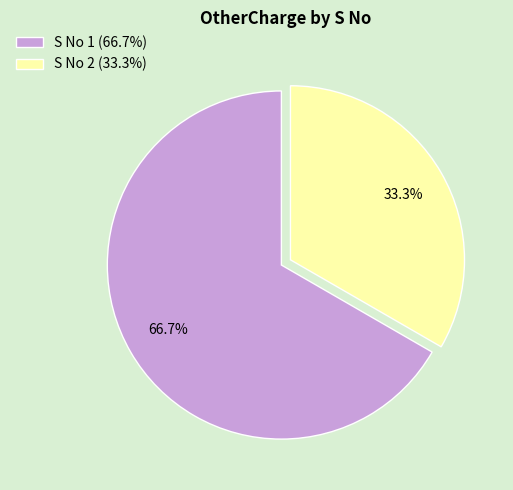

Which slice represents more than half of the pie?

S No 1 (66.7%)